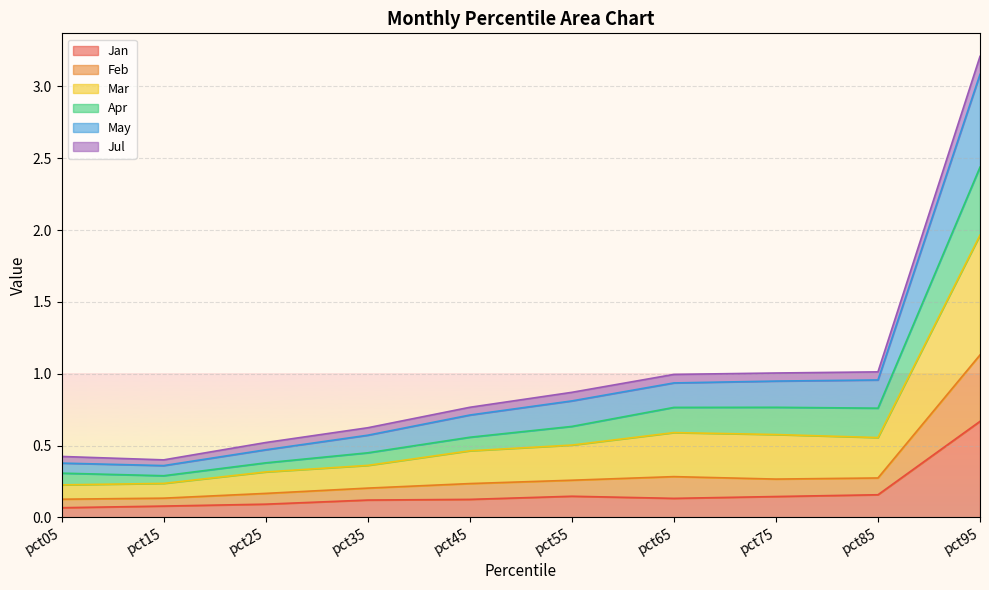

At which label does Jan reach its peak?

pct95